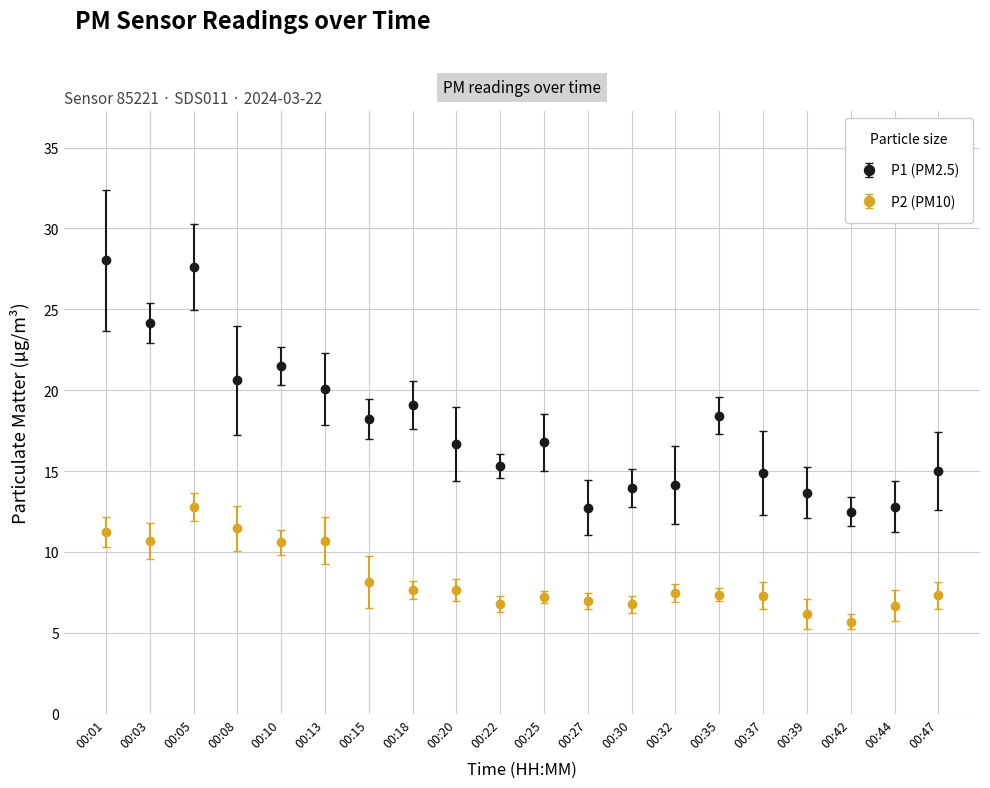

What is the lowest value of the P2 (PM10) series?

5.7